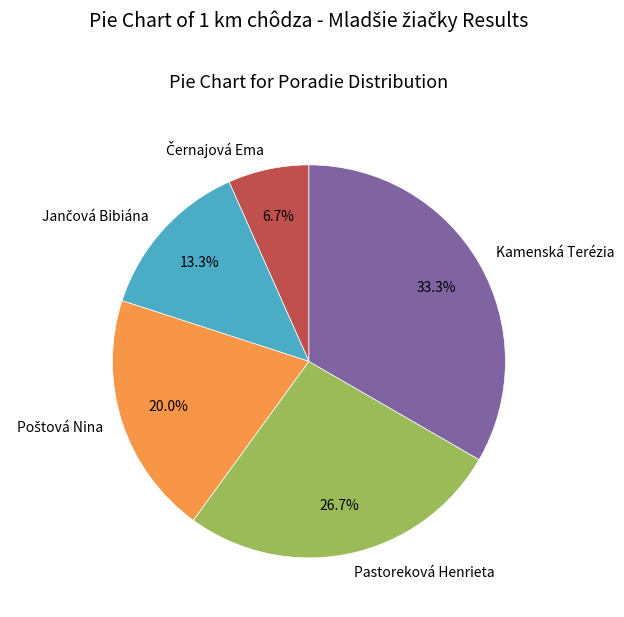

Combined, what portion of the pie is Pastoreková Henrieta and Kamenská Terézia?

60.0%